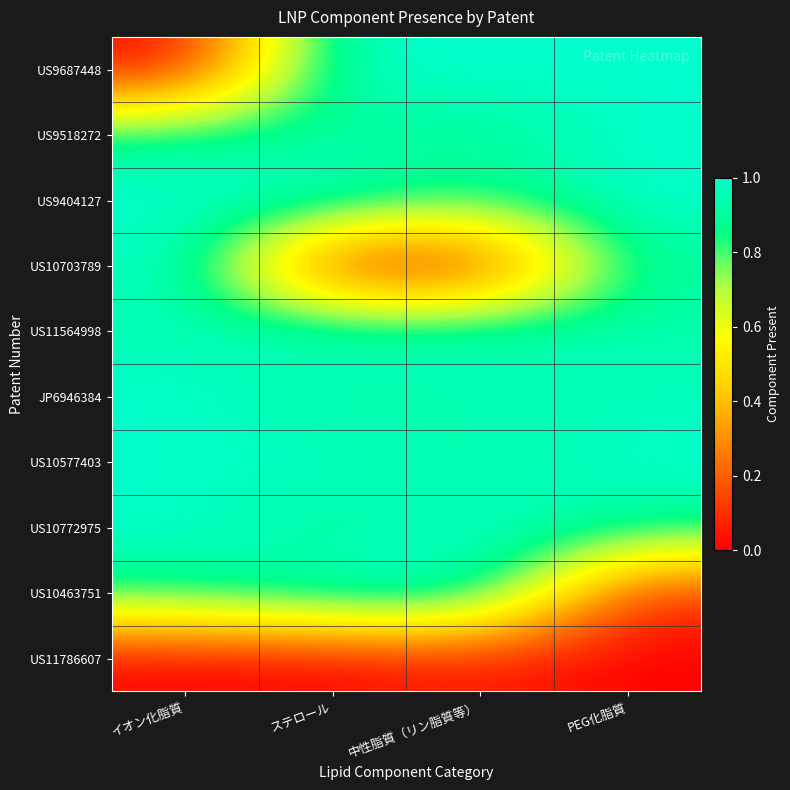

Which has a higher value, イオン化脂質 or 中性脂質（リン脂質等）?

中性脂質（リン脂質等）